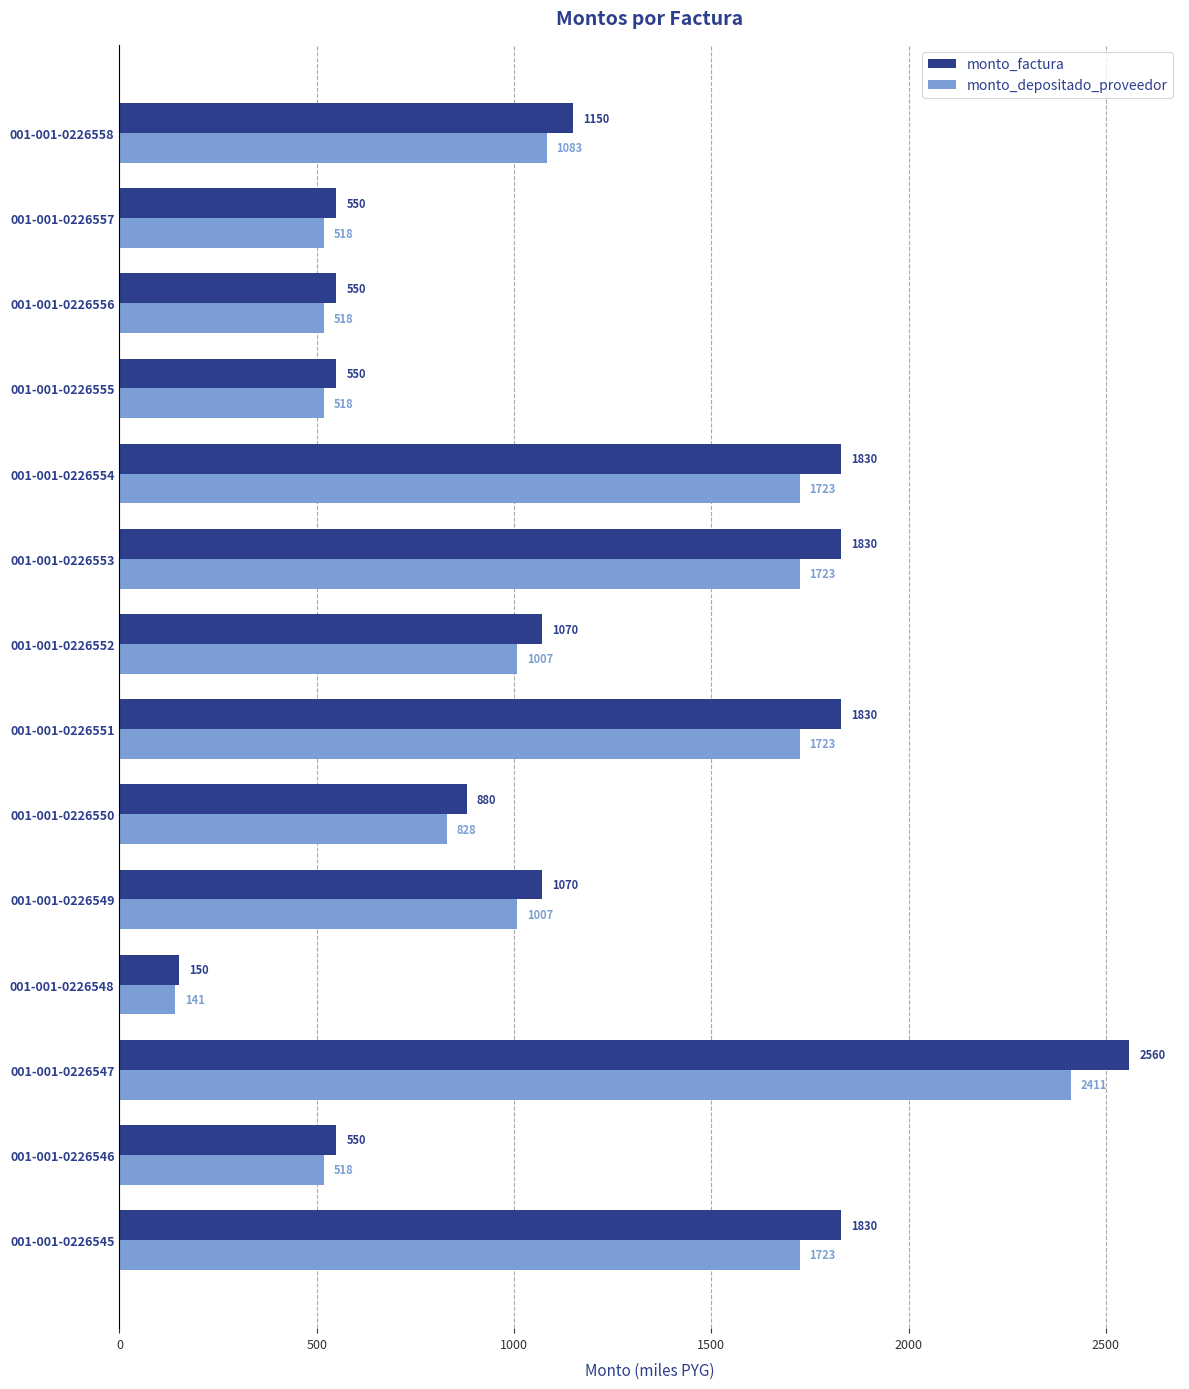

Which series has the largest range (max minus min)?

monto_factura